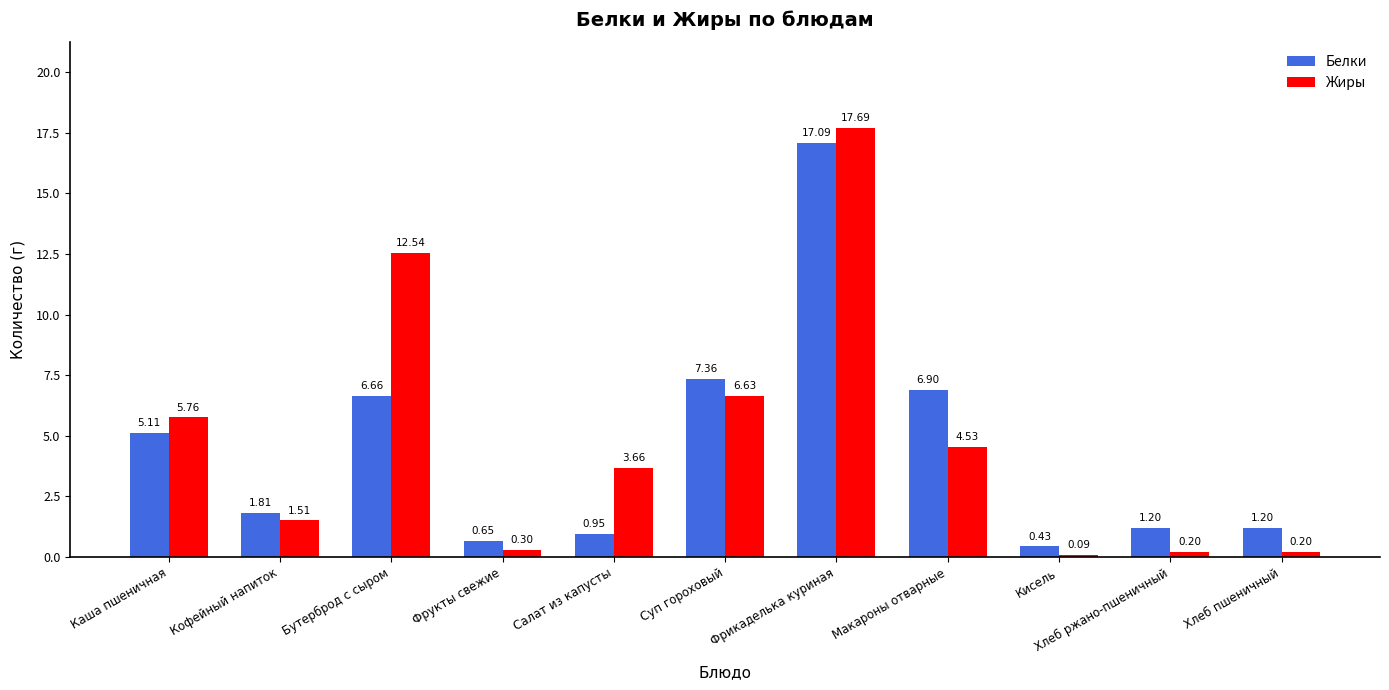

At which category is the sum across all series the highest?

Фрикаделька куриная